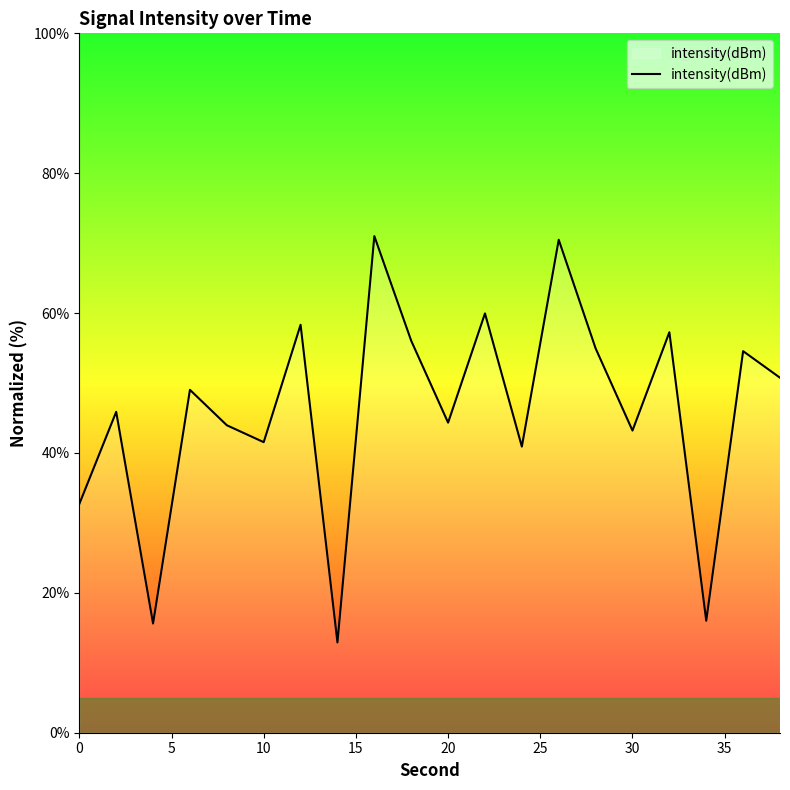

What is the difference between the maximum and minimum values?

58.1